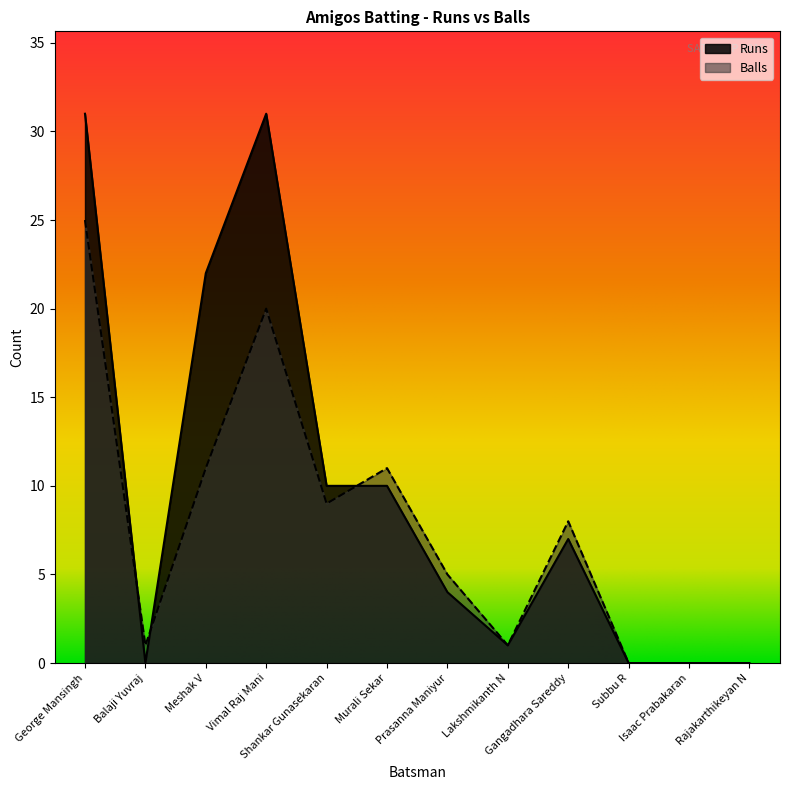

What is the difference between the maximum and minimum values in the Runs series?

31